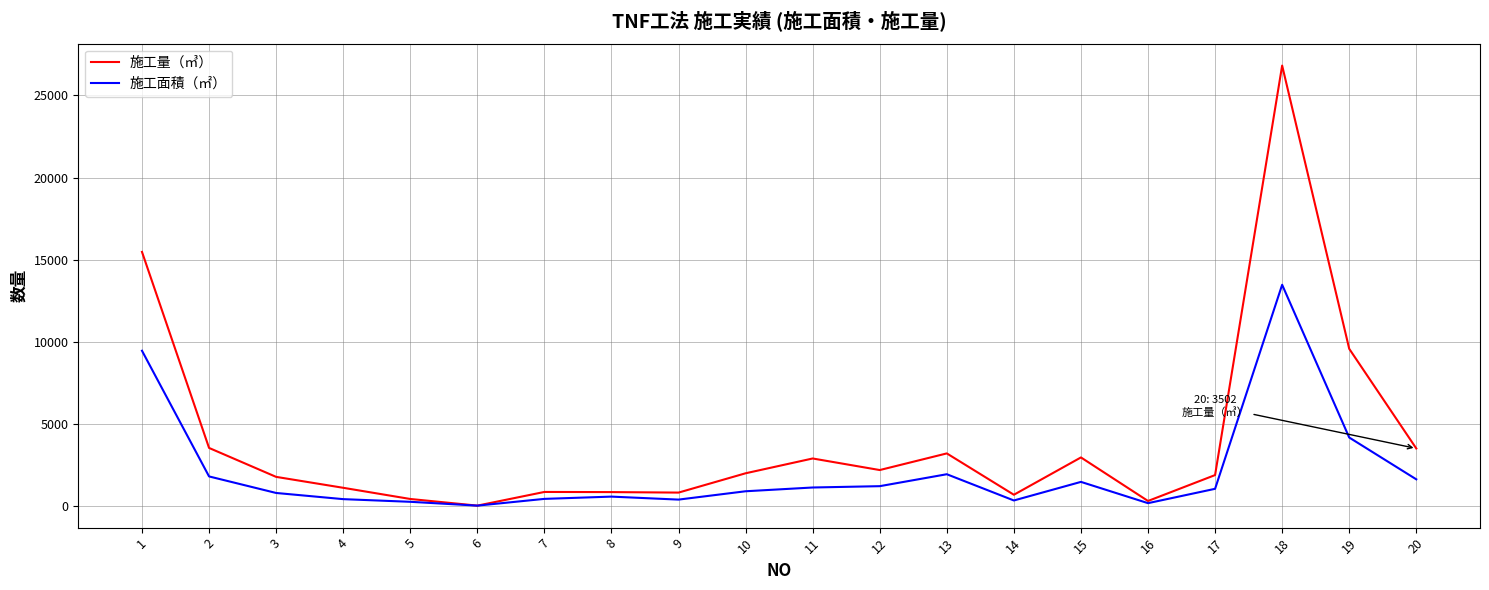

What is the sum of the 施工量（㎥） values at 8 and 18?

27662